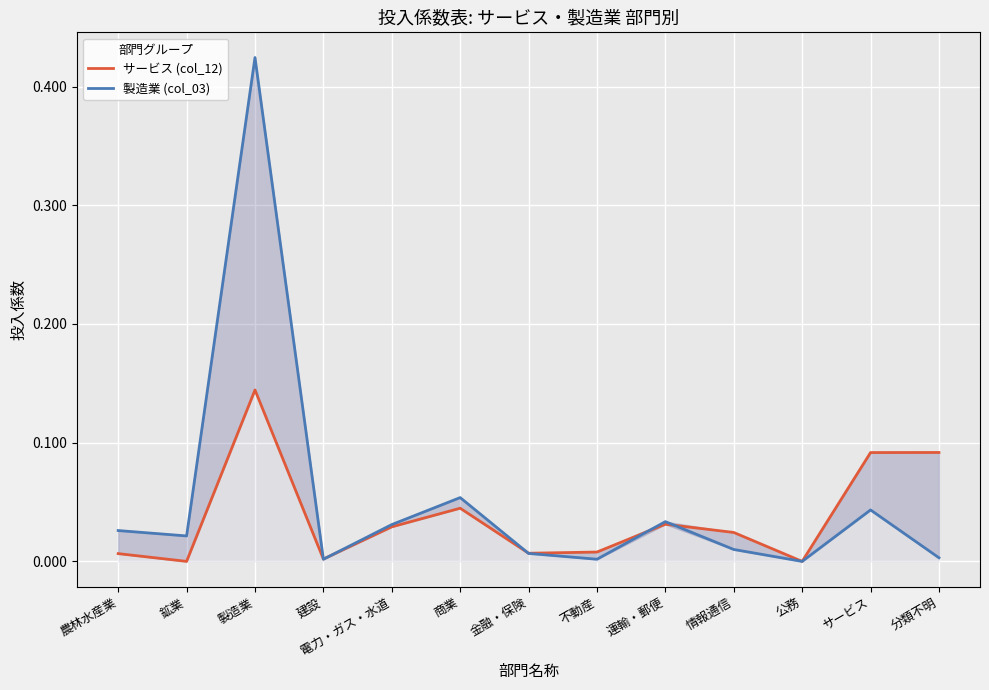

Where do 製造業 (col_03) and サービス (col_12) first cross each other?

製造業 and 建設